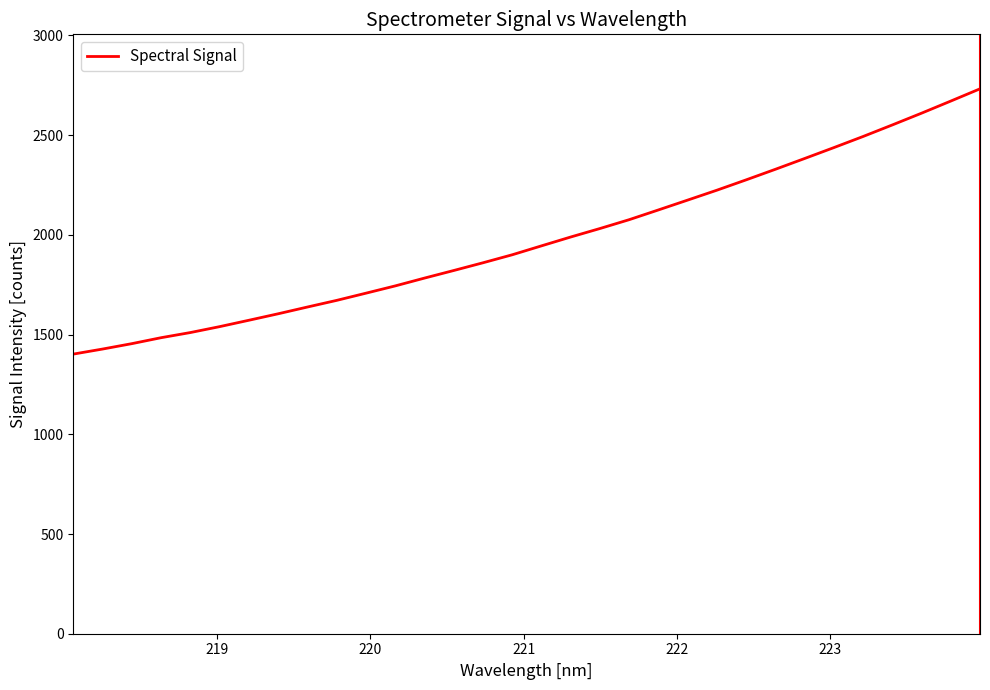

Does the chart have visible grid lines?

No